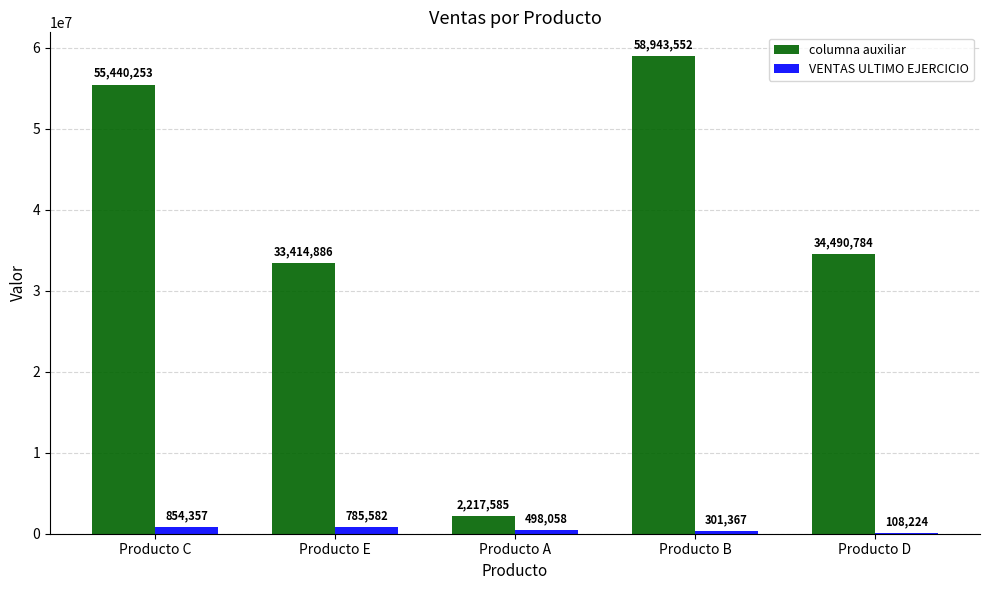

Is it true that columna auxiliar equals 101248347 at Producto B?

False